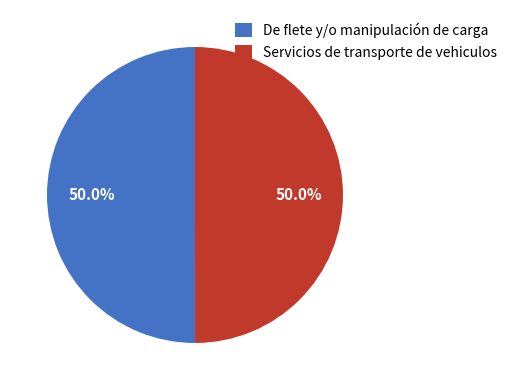

Is it true that Servicios de transporte de vehiculos is 62% of the pie?

False